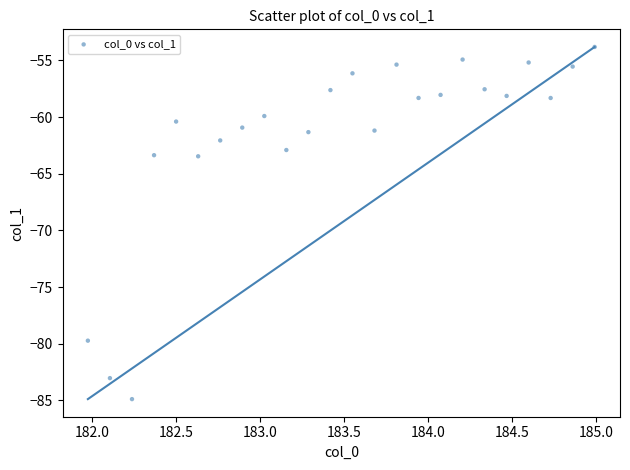

What is the range of X values (max minus min)?

3.0